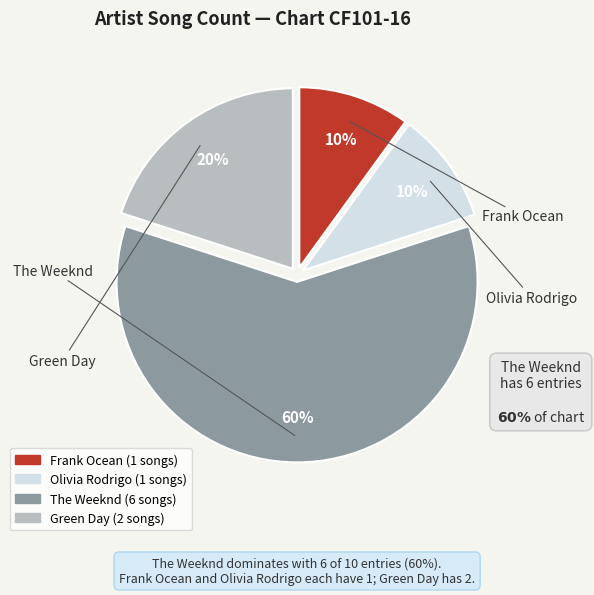

What is the majority slice?

The Weeknd